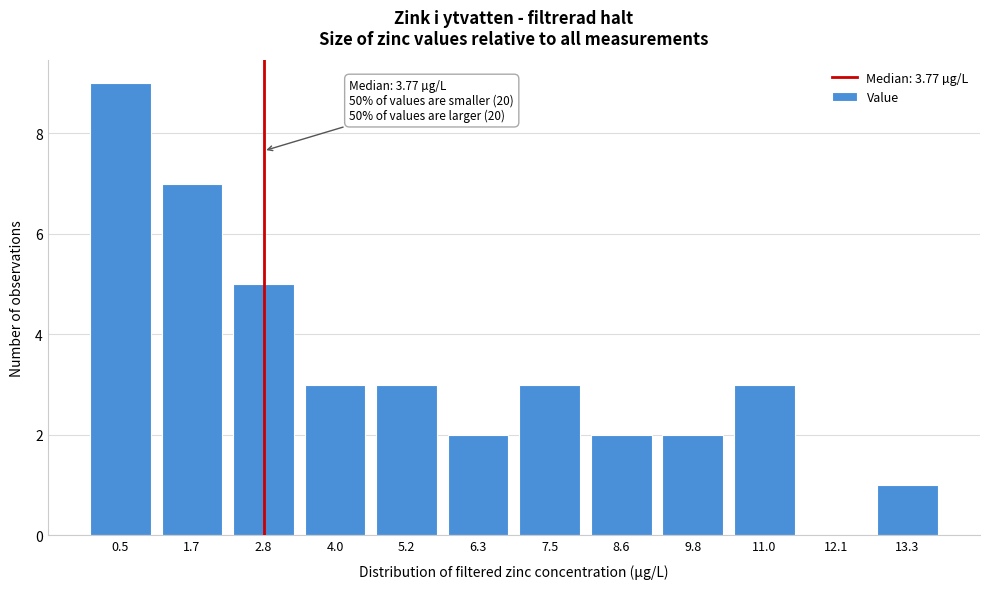

Reading left to right, extract all data points from this chart.

0.5=9	1.7=7	2.8=5	4.0=3	5.2=3	6.3=2	7.5=3	8.6=2	9.8=2	11.0=3	12.1=0	13.3=1